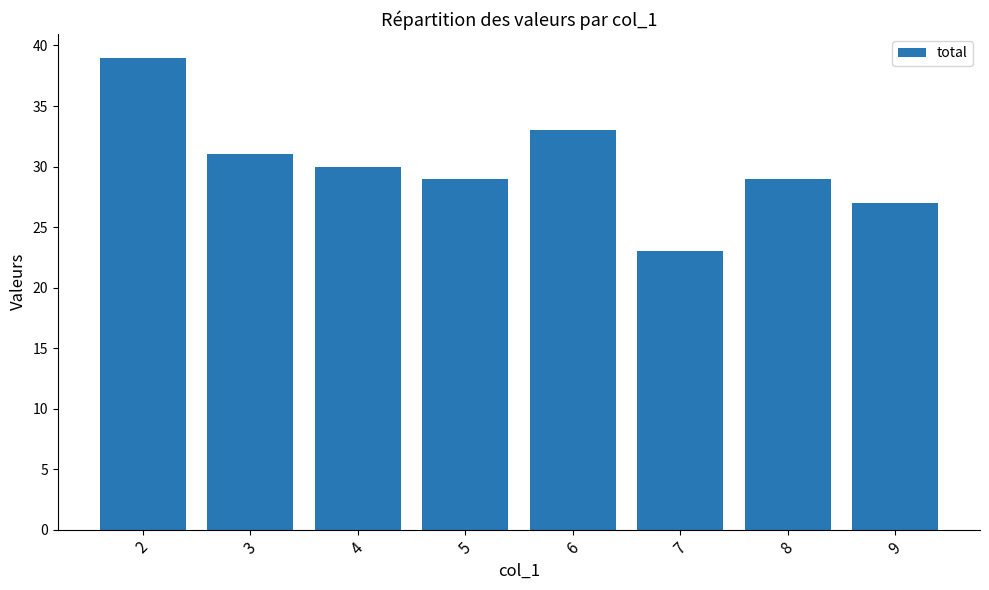

Reading right to left, extract all data points from this chart.

9=27	8=29	7=23	6=33	5=29	4=30	3=31	2=39